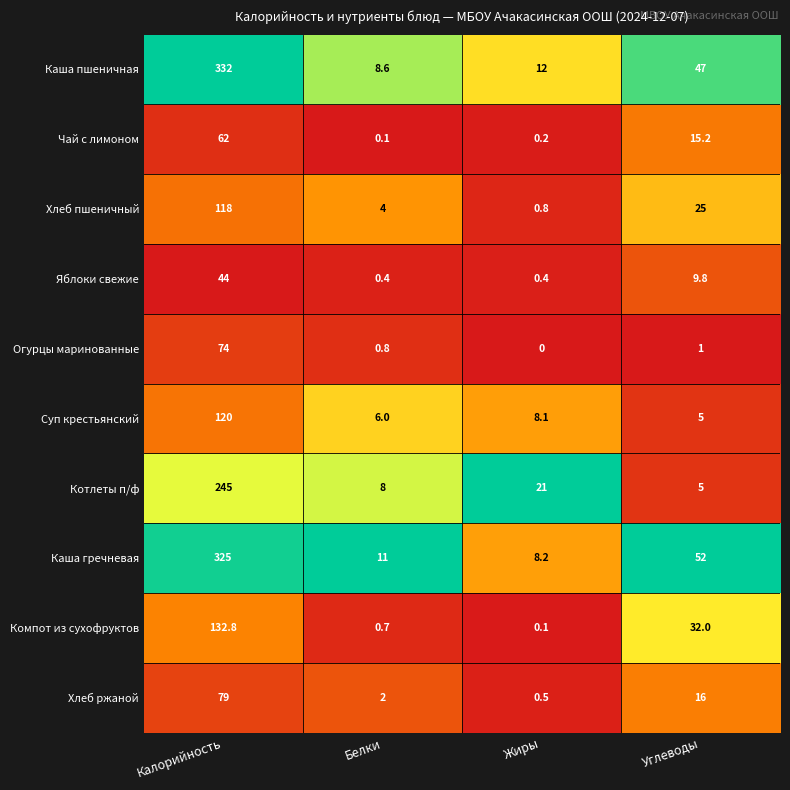

At which category is the sum across all series the highest?

Калорийность